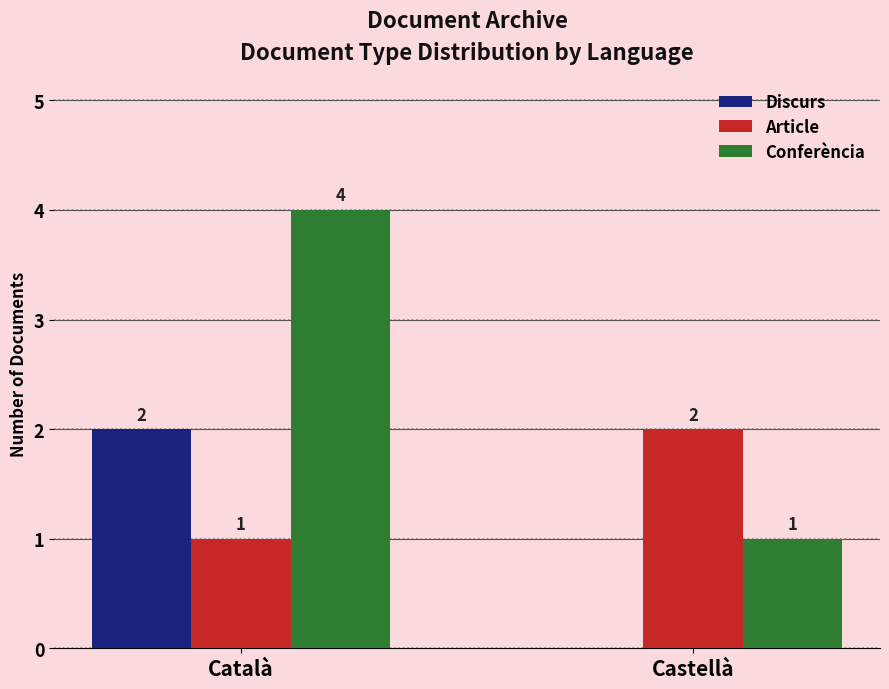

What is the sum of the Discurs values at Català and Castellà?

2